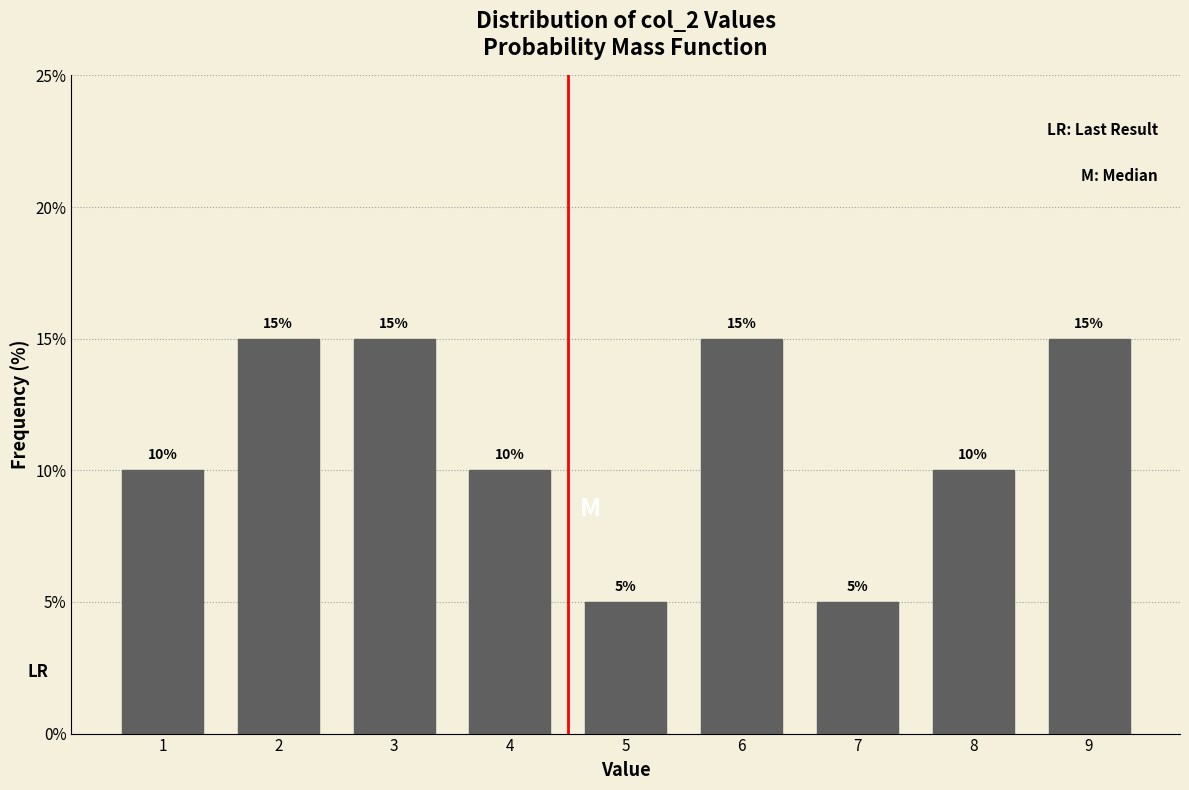

Reading left to right, what are all the values shown in this chart?

1=10	2=15	3=15	4=10	5=5	6=15	7=5	8=10	9=15